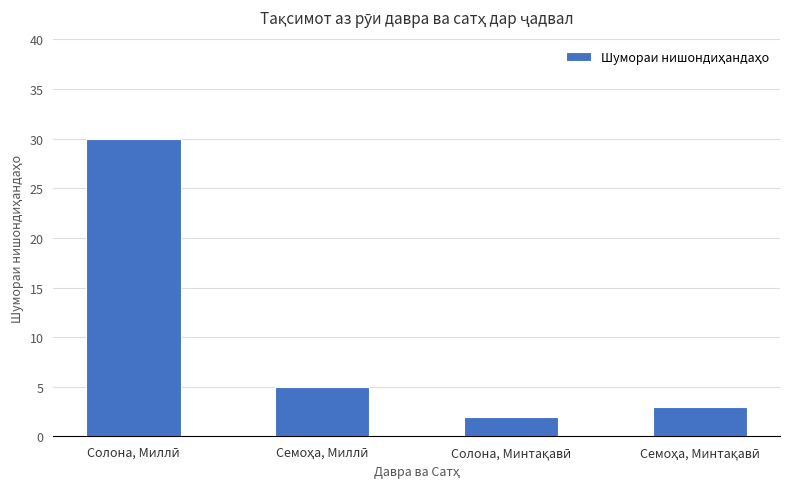

What is the difference between the second highest and minimum values?

3